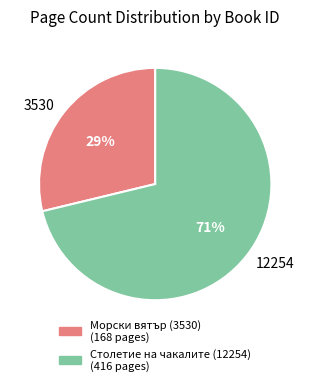

Is the sum of 12254 and 3530 greater than half?

Yes